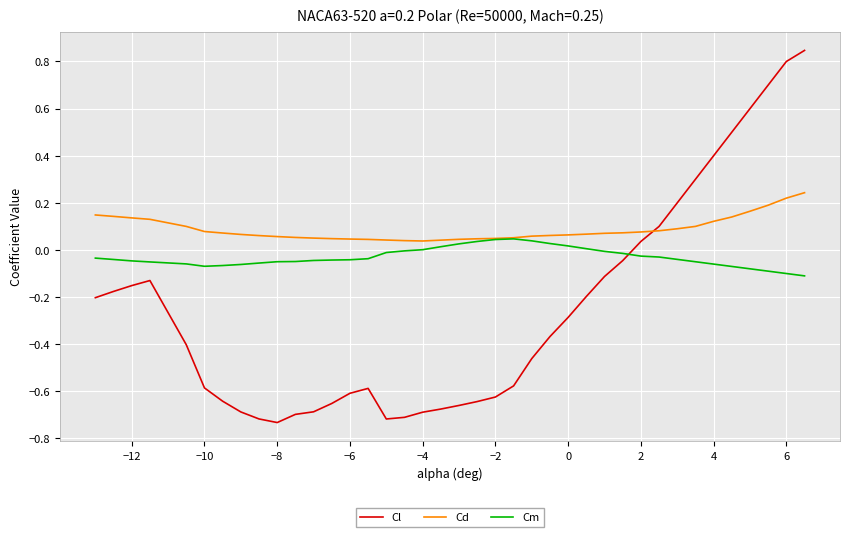

List the series in order of their overall mean, highest first.

Cd, Cm, Cl